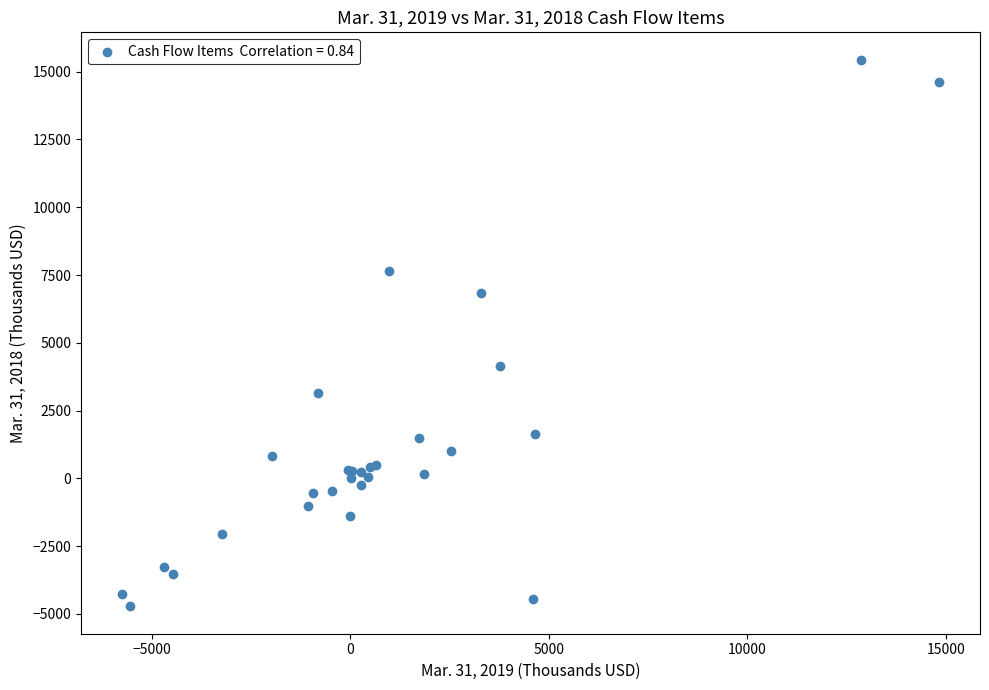

What Y value in the scatter plot is closest to 5362?

4163